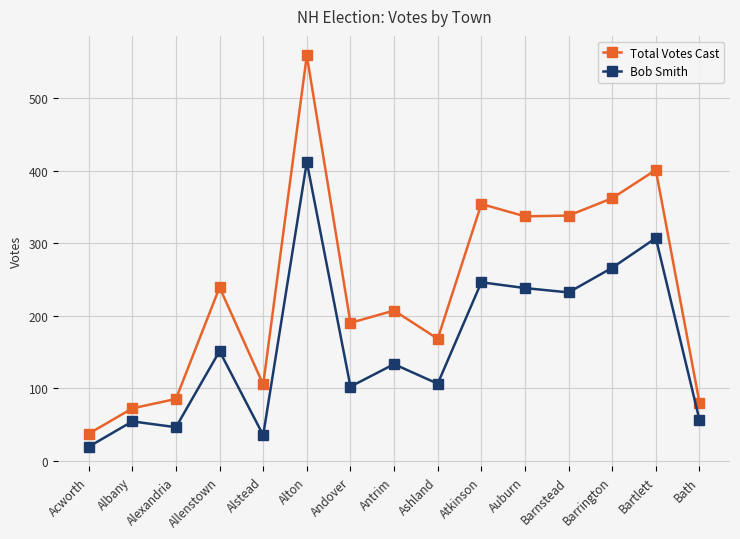

The Total Votes Cast series shows 559 at Alton. True or false?

True